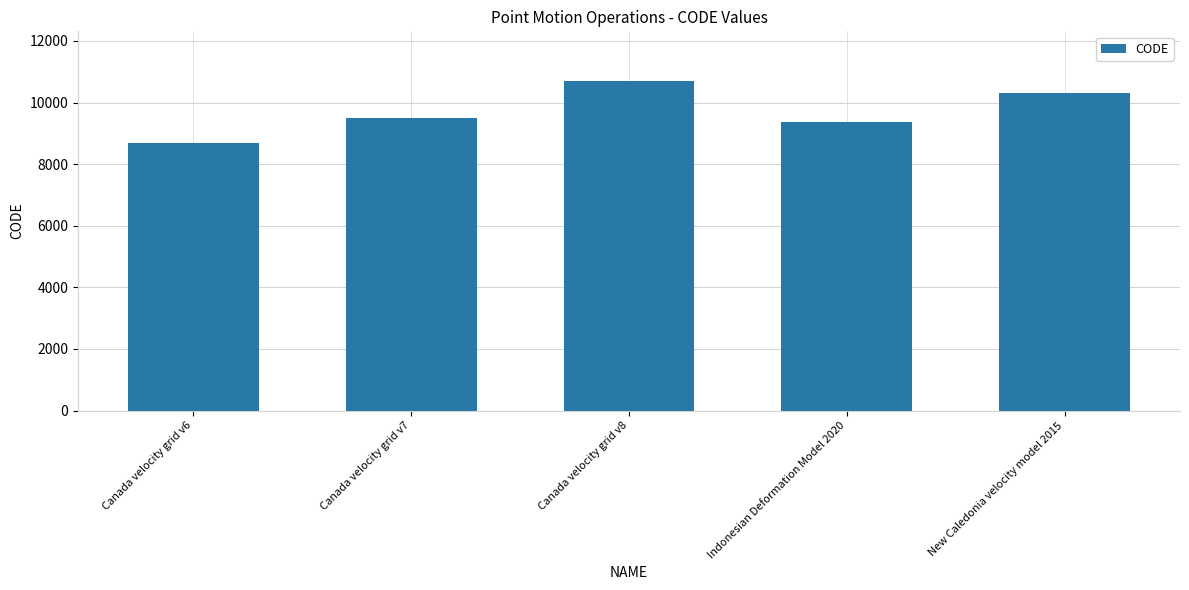

What is the difference between the second highest and minimum values?

1647